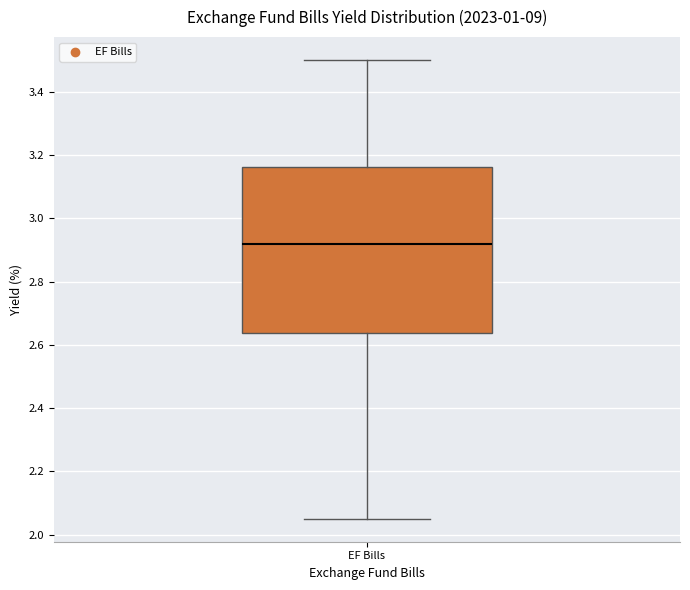

Transcribe this box plot: give where the median line is, the range the box spans, and where the two whiskers end, as read against the y-axis. The values are not printed on the chart, so give them approximately, as read against the axis.

median 2.92, box 2.64 to 3.16, whiskers 2.06 to 3.50